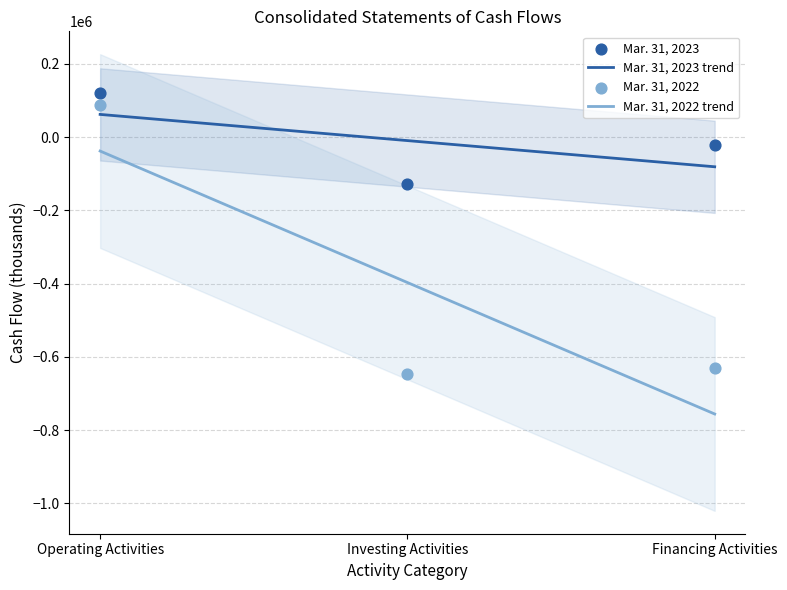

What are all the series names shown in the legend?

Mar. 31, 2023, Mar. 31, 2022